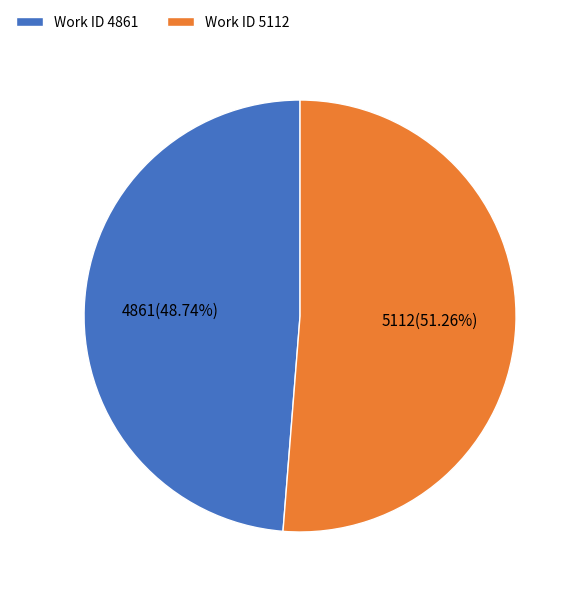

Approximately how many times larger is the value at Work ID 5112 compared to Work ID 4861?

1.1